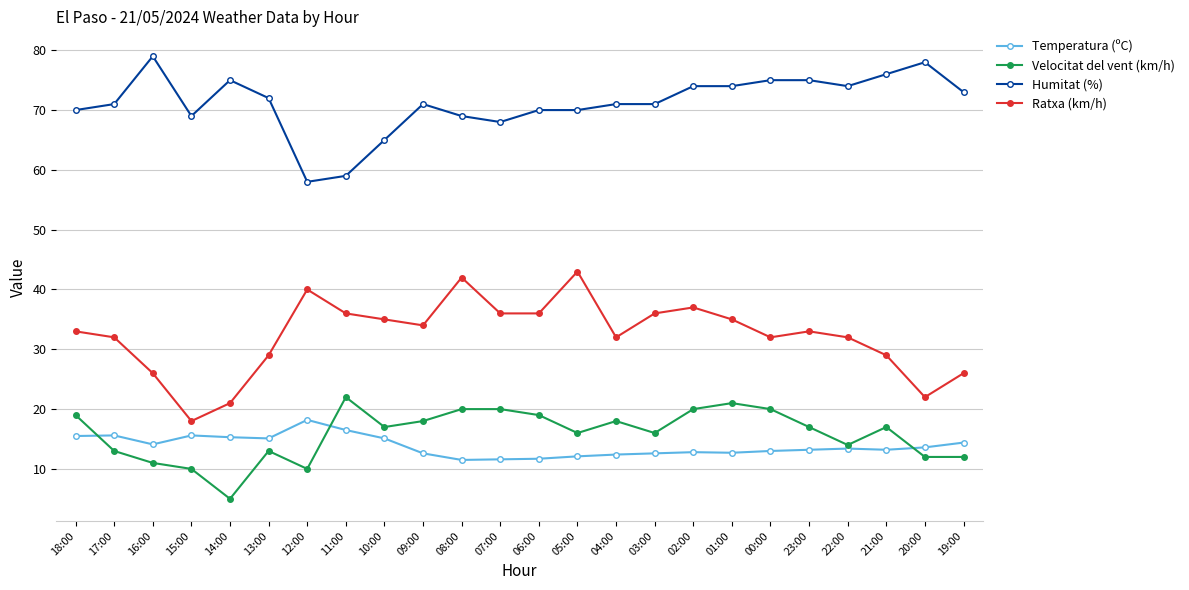

What is the greatest value displayed?

79.0